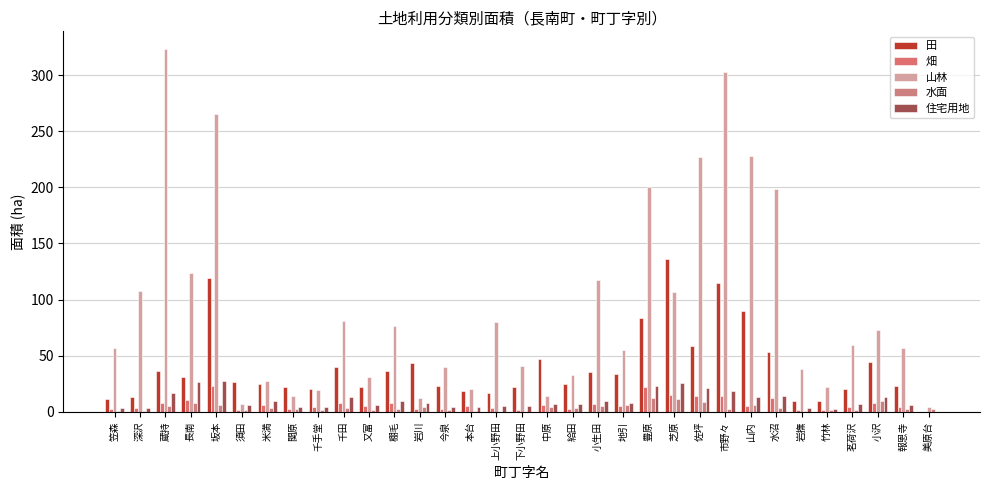

How many values in the 畑 series exceed 4?

20